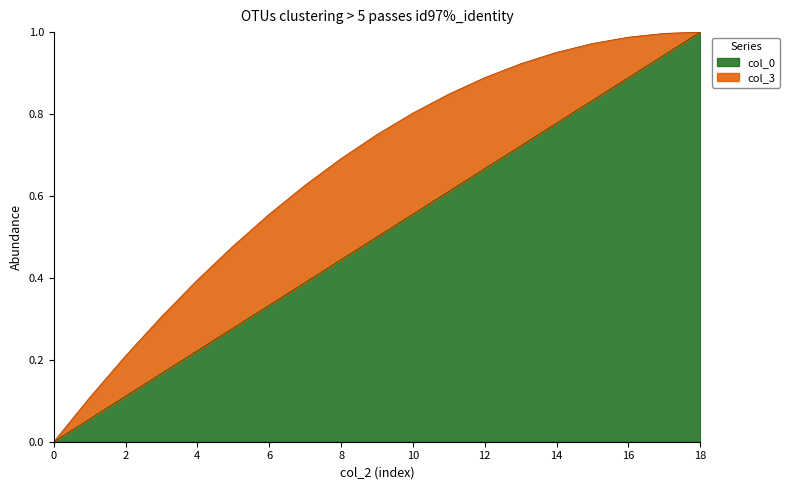

What is the average value?

0.5